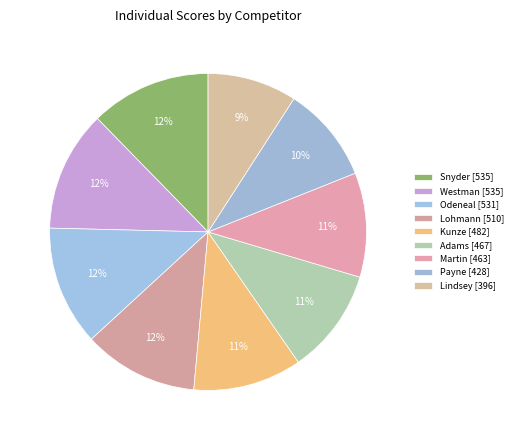

Count the number of slices in the pie.

9